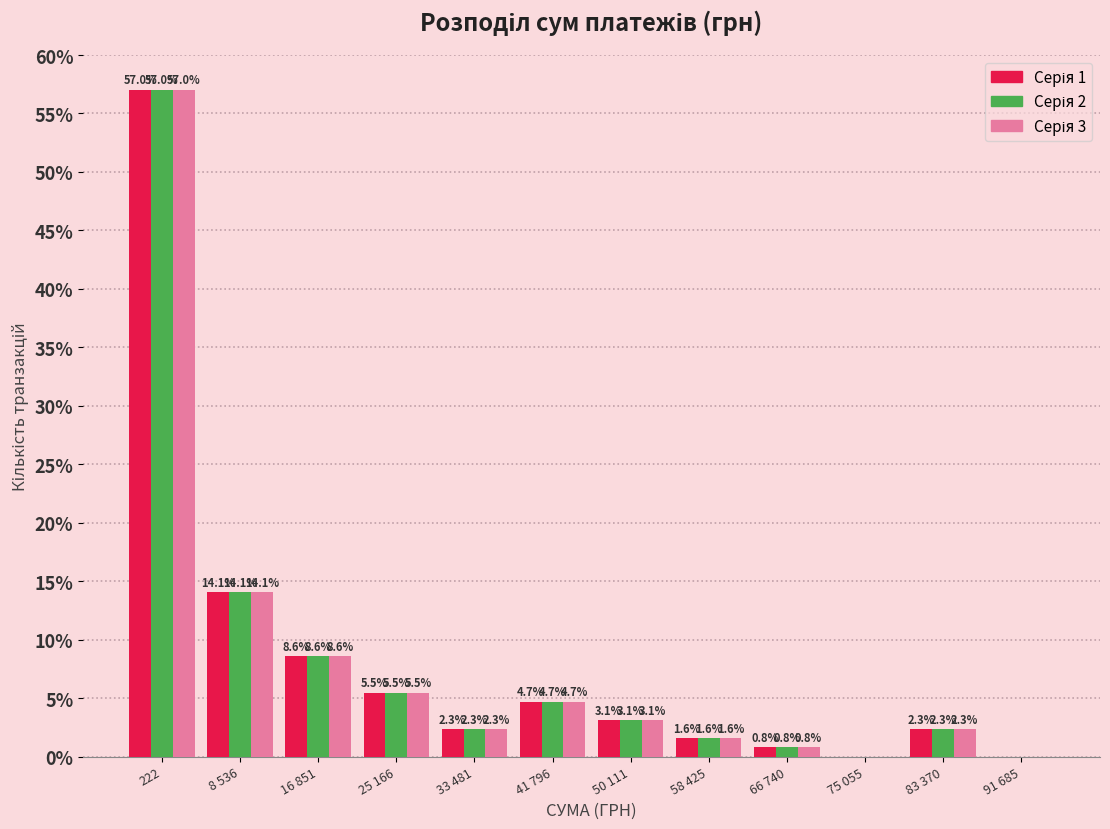

What is the maximum value shown in the chart?

57.0